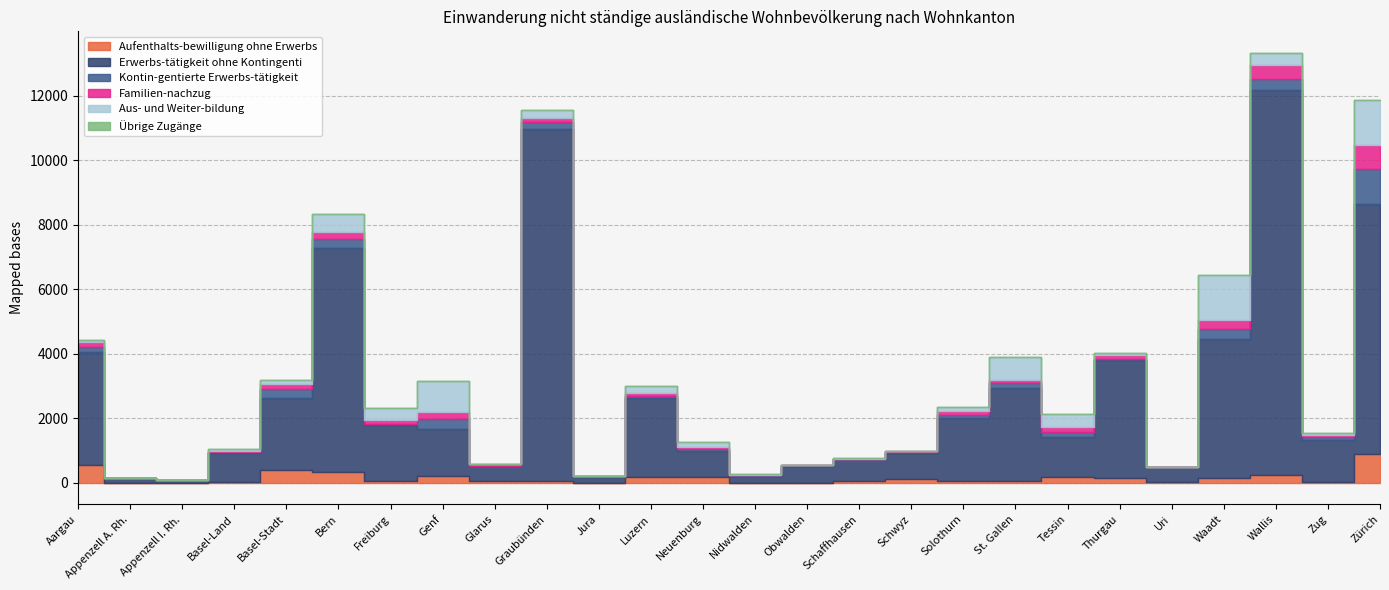

Which series has the largest range (max minus min)?

Erwerbs-tätigkeit ohne Kontingenti